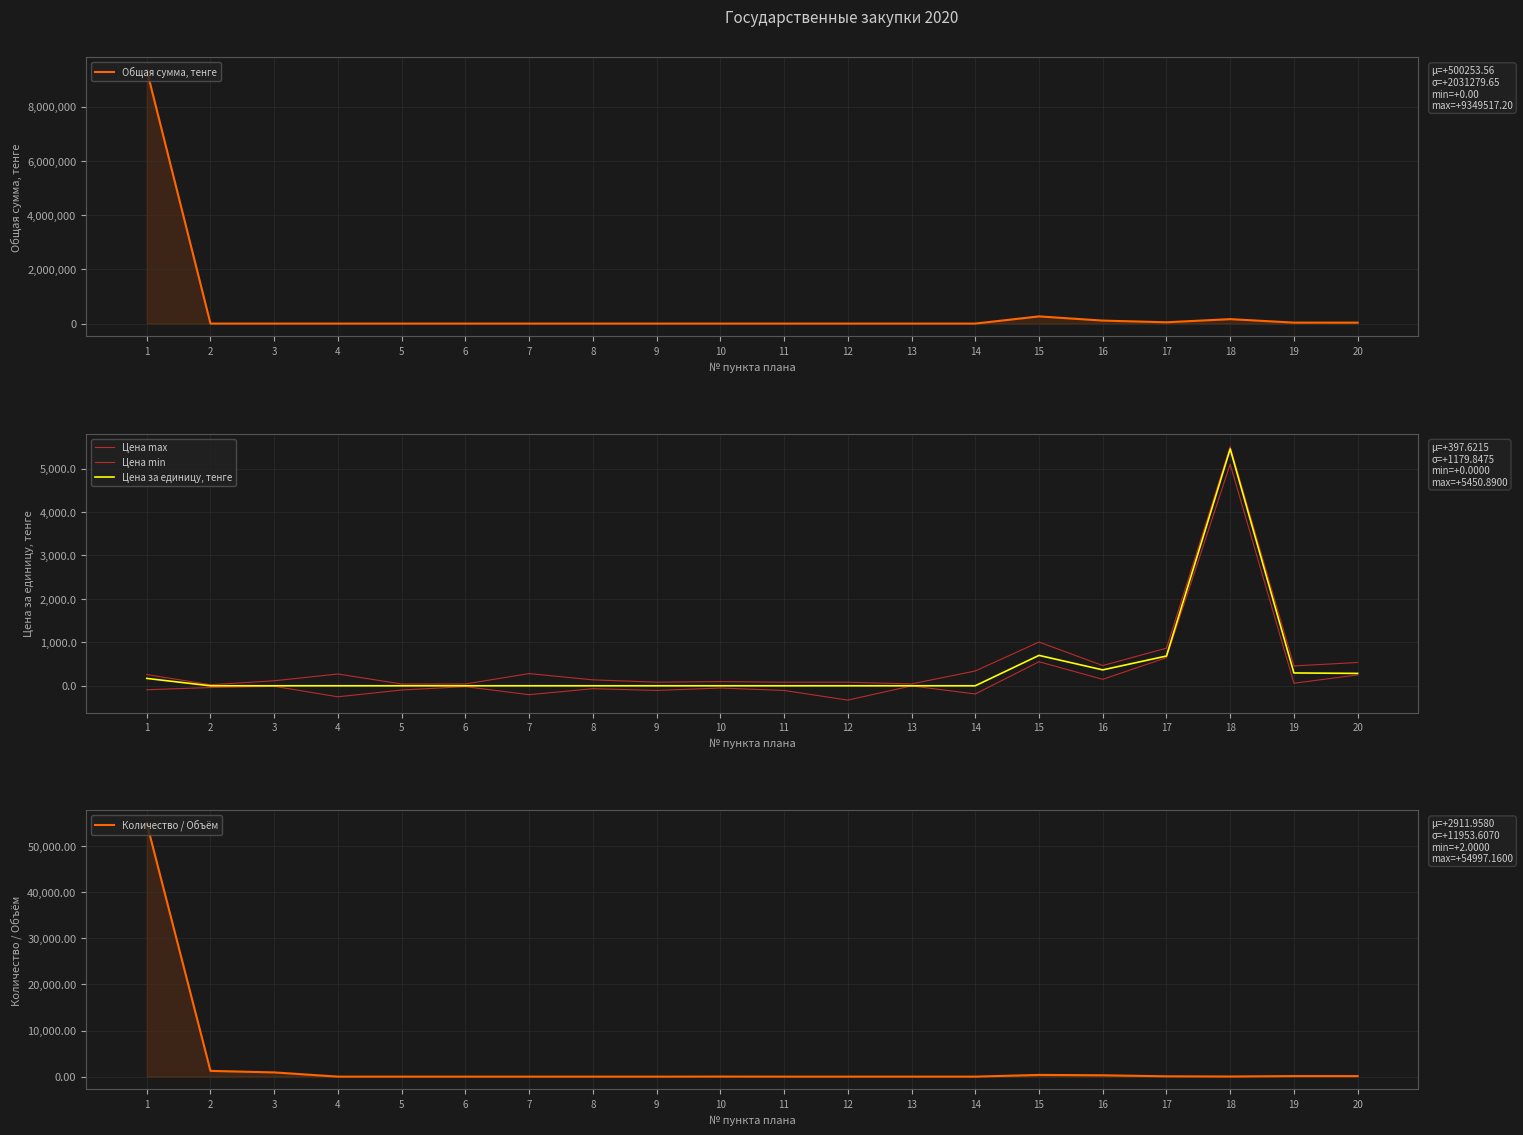

What is the total value across all series at 19?

36388.0